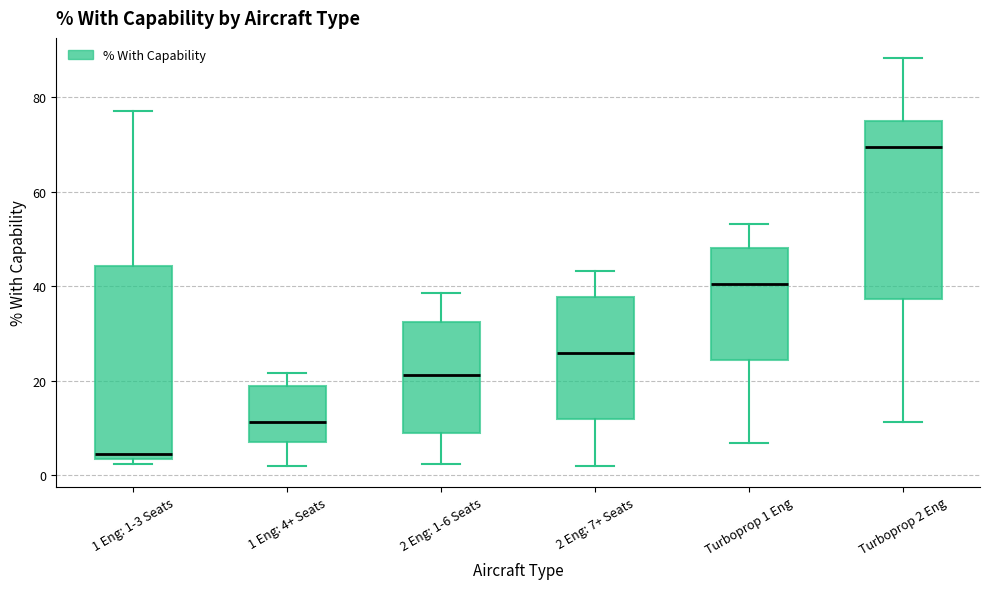

Comparing the boxes themselves (not the whiskers), which one is the tallest?

1 Eng: 1-3 Seats